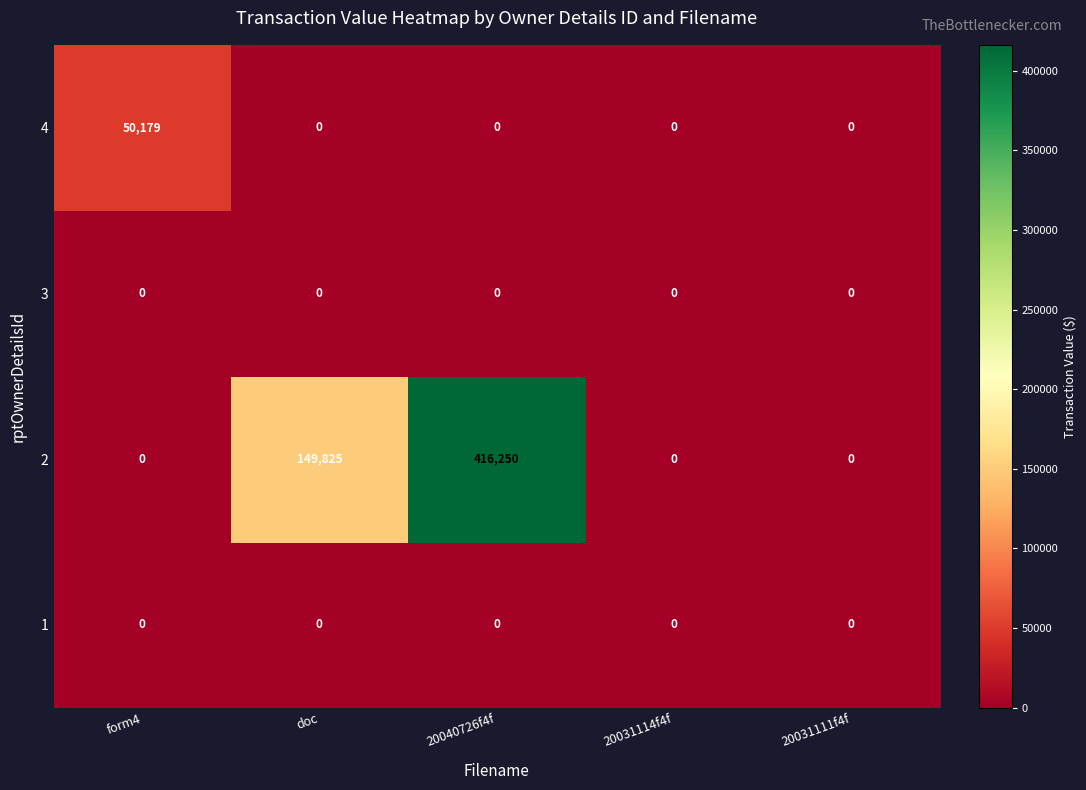

Reading left to right, list all the values displayed in this chart.

4: 50179	0	0	0	0
3: 0	0	0	0	0
2: 0	149825	416250	0	0
1: 0	0	0	0	0